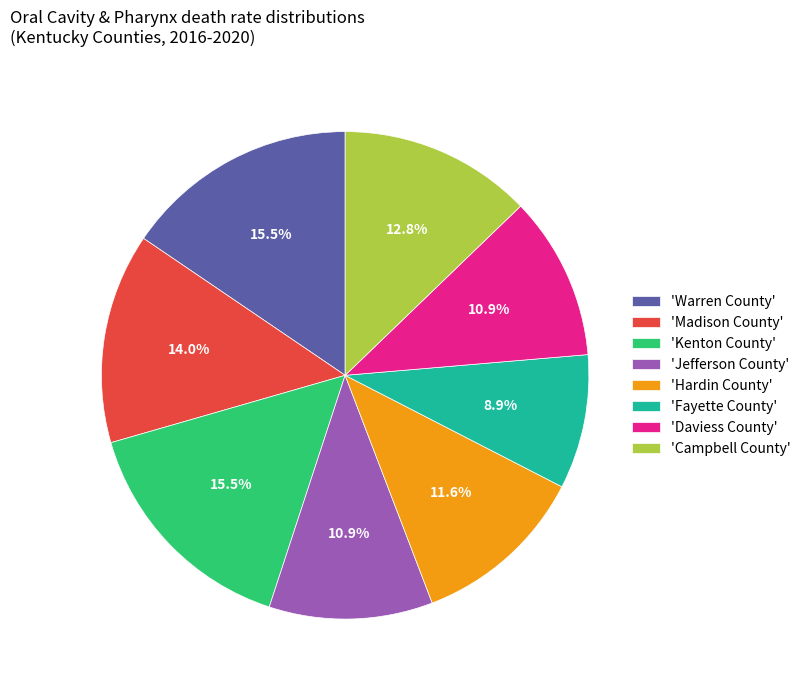

To the nearest percent, what is the average slice percentage?

12%